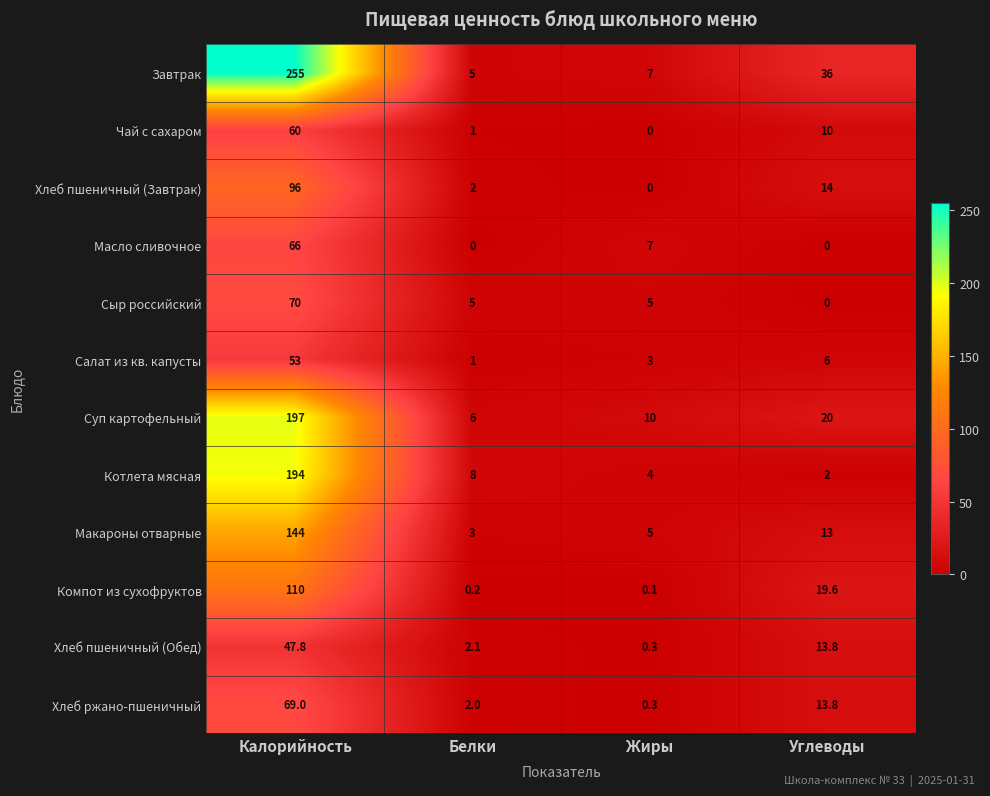

True or false: Суп картофельный has a value of 6.0 at Белки.

True